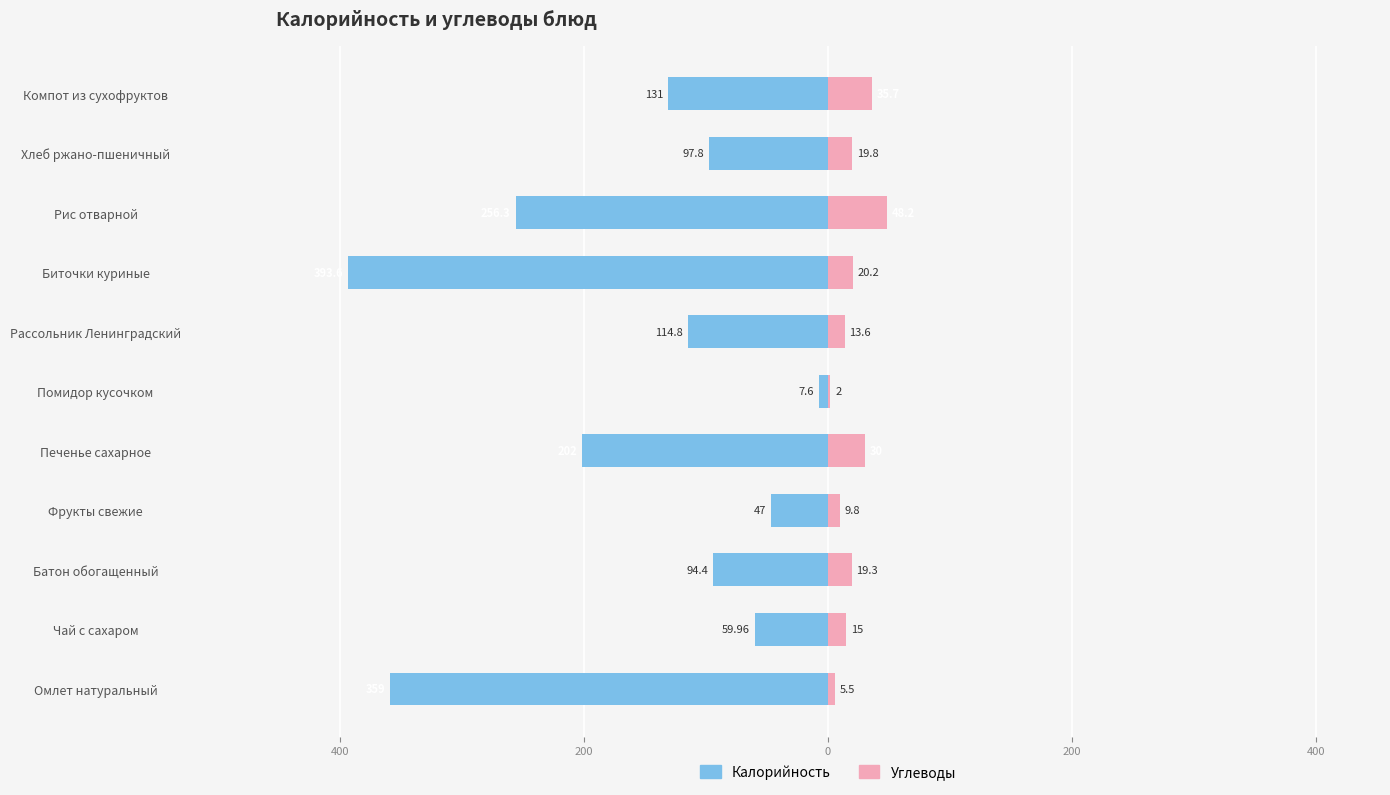

Reading left to right, extract all data points from this chart.

Калорийность: -359.0	-60.0	-94.4	-47.0	-202.0	-7.6	-114.8	-393.6	-256.3	-97.8	-131.0
Углеводы: 5.5	15.0	19.3	9.8	30.0	2.0	13.6	20.2	48.2	19.8	35.7